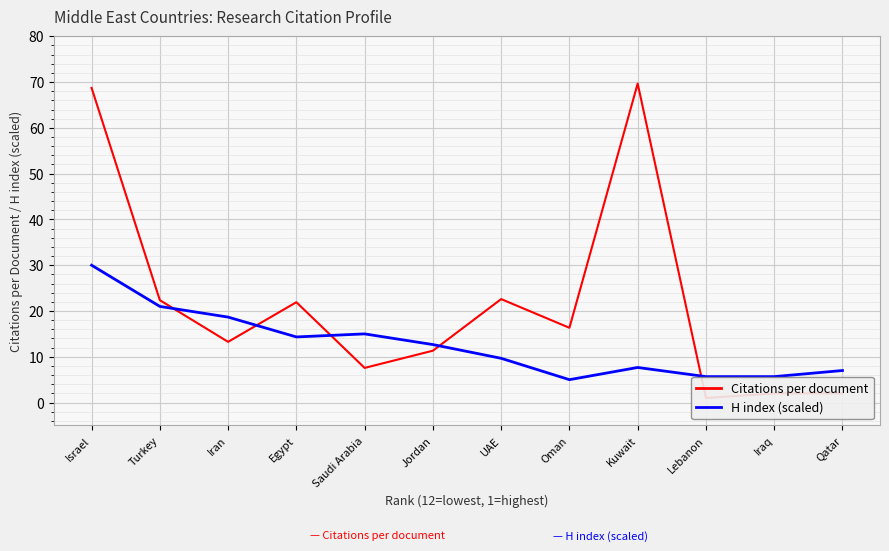

The H index (scaled) series shows 5.7 at Iraq. True or false?

True